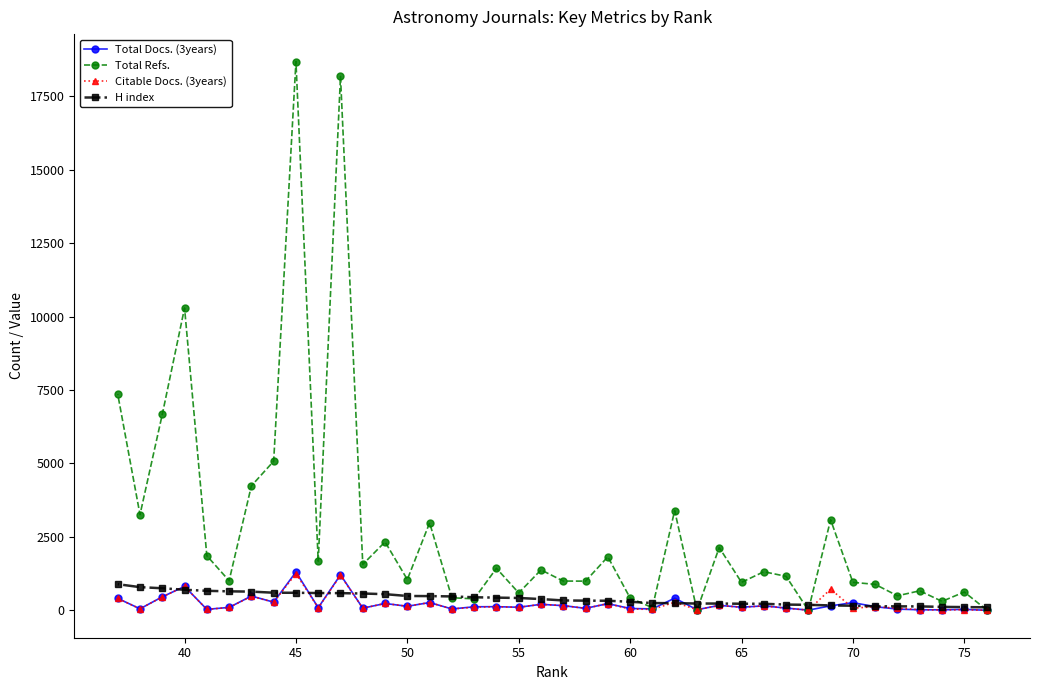

Which series has the widest spread of values?

Total Refs.